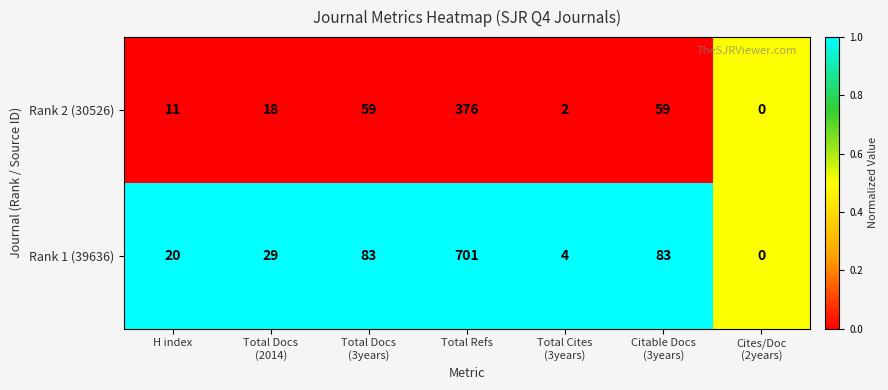

At Total Cites
(3years), list the series in order from largest to smallest.

Rank 1 (39636), Rank 2 (30526)